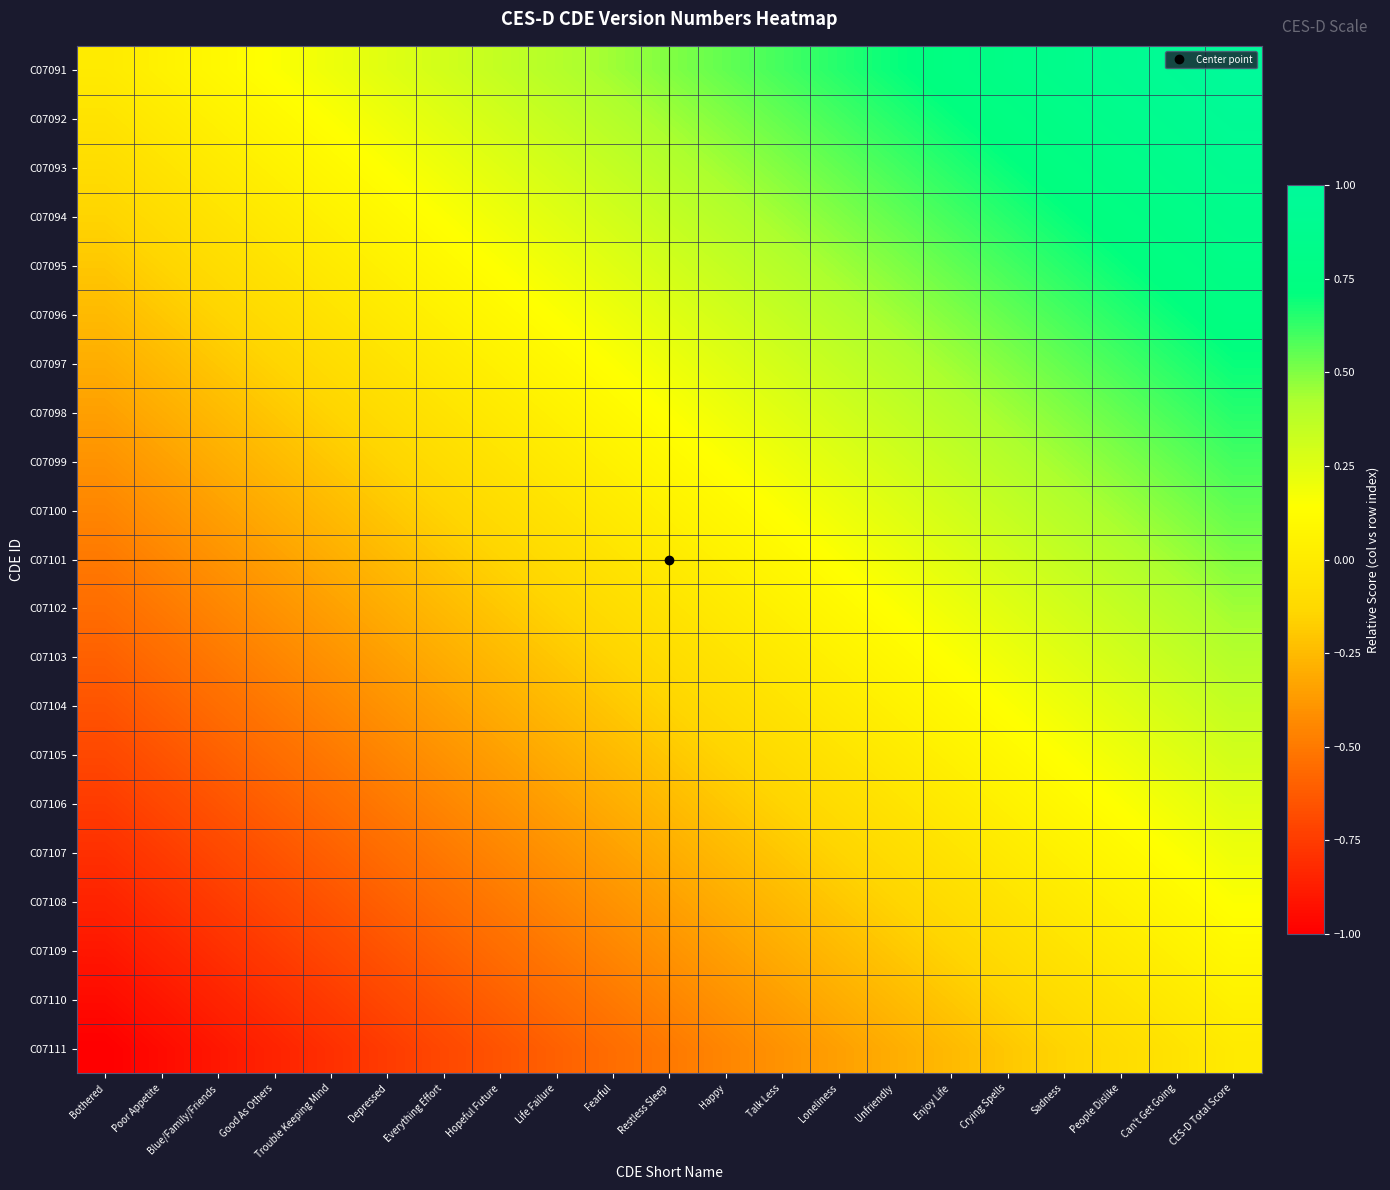

At which category is the sum across all series the highest?

CES-D Total Score